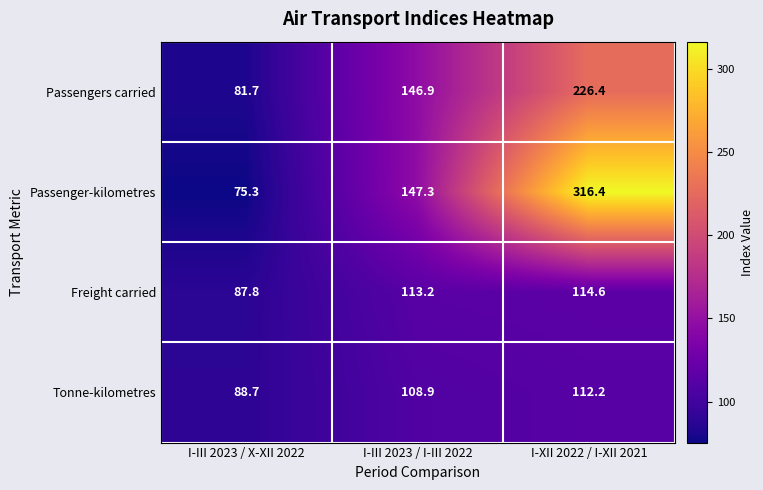

What is the sum of all Freight carried values?

315.6